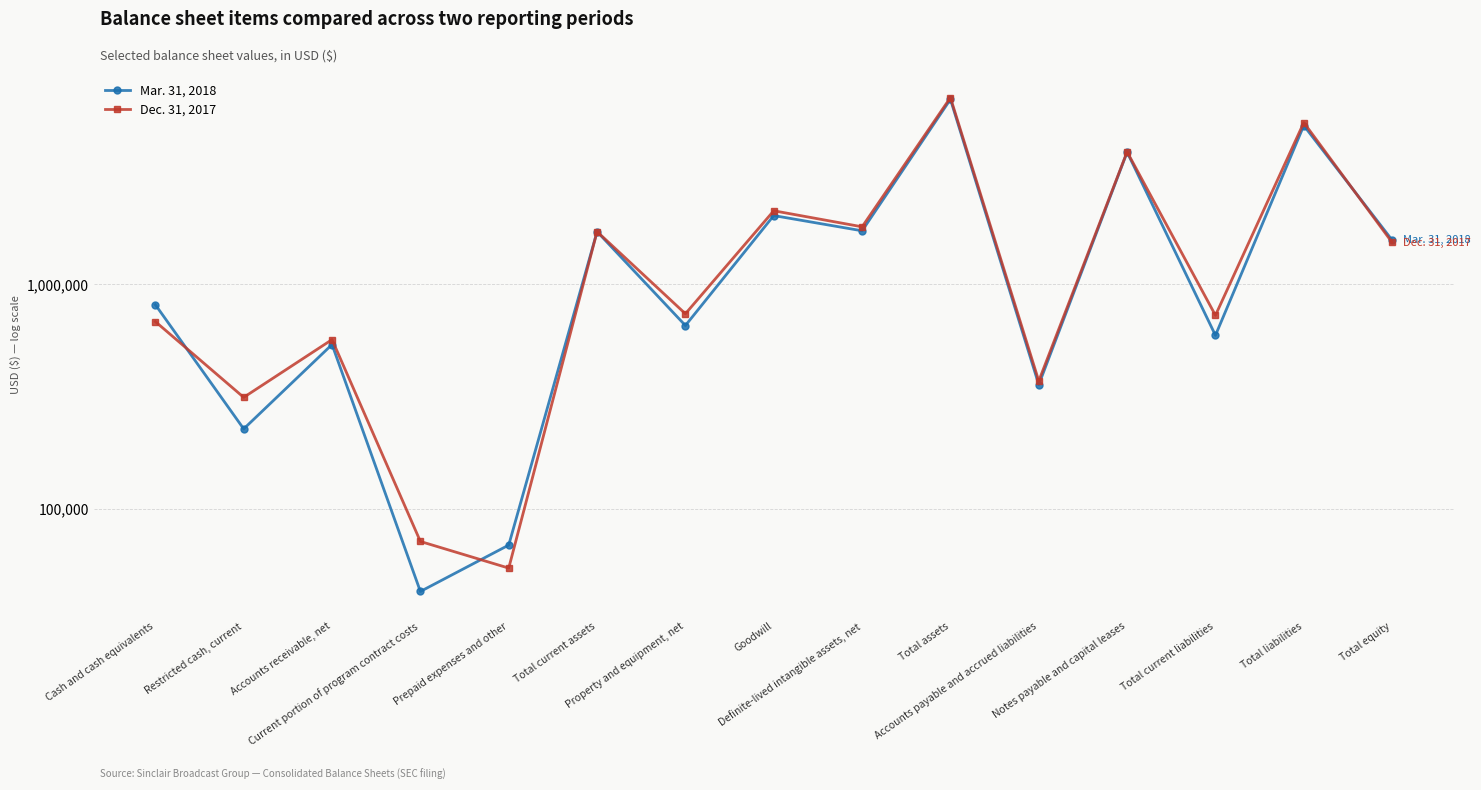

Rank the series at Total current liabilities from highest to lowest value.

Dec. 31, 2017, Mar. 31, 2018